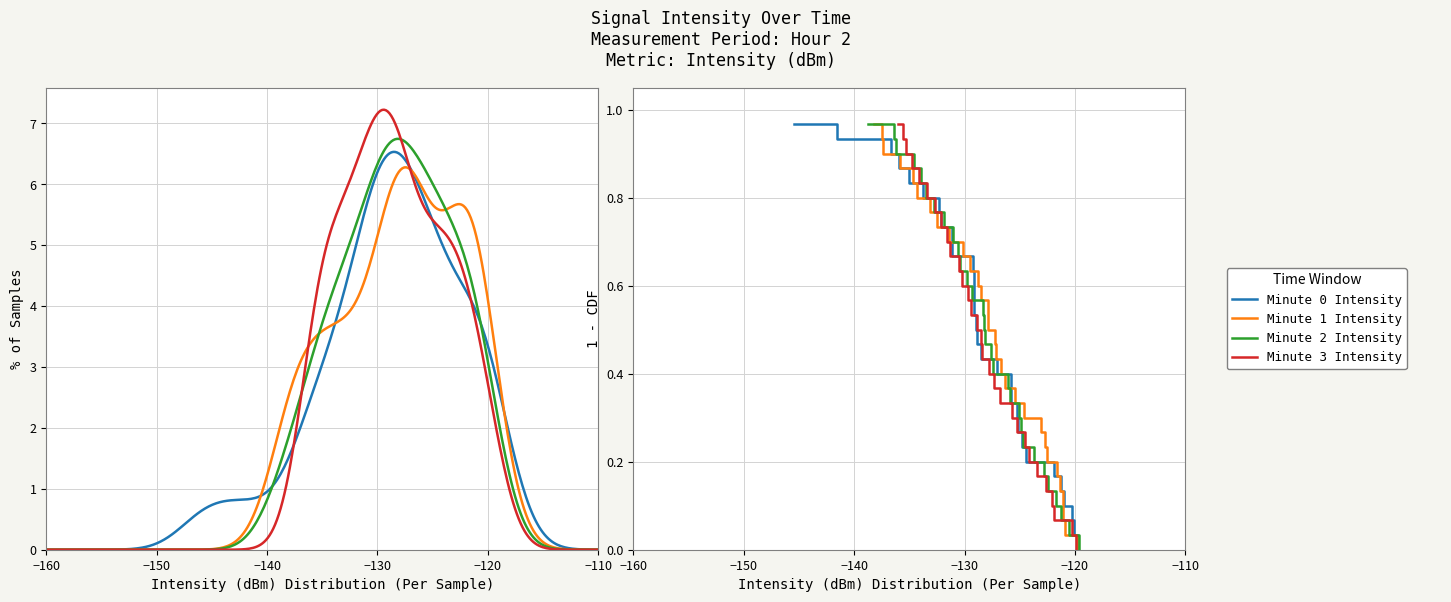

True or false: Minute 1 Intensity has a value of 0.0 at 28.

False